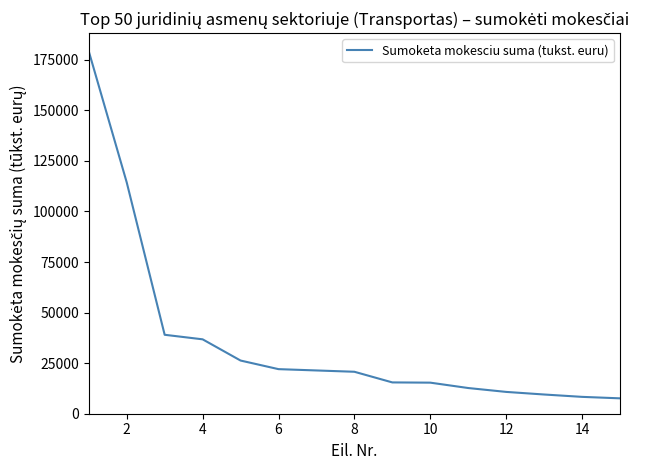

What is the greatest value displayed?

179167